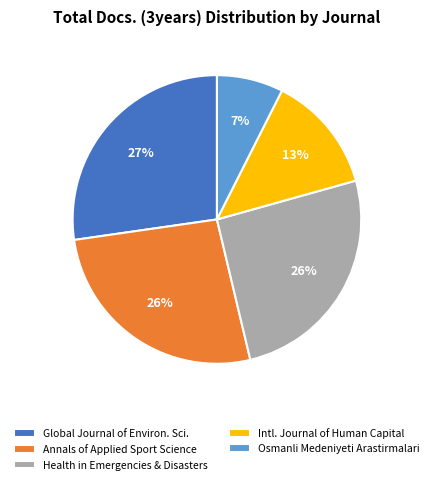

To the nearest percent, what portion does Annals of Applied Sport Science represent?

26%